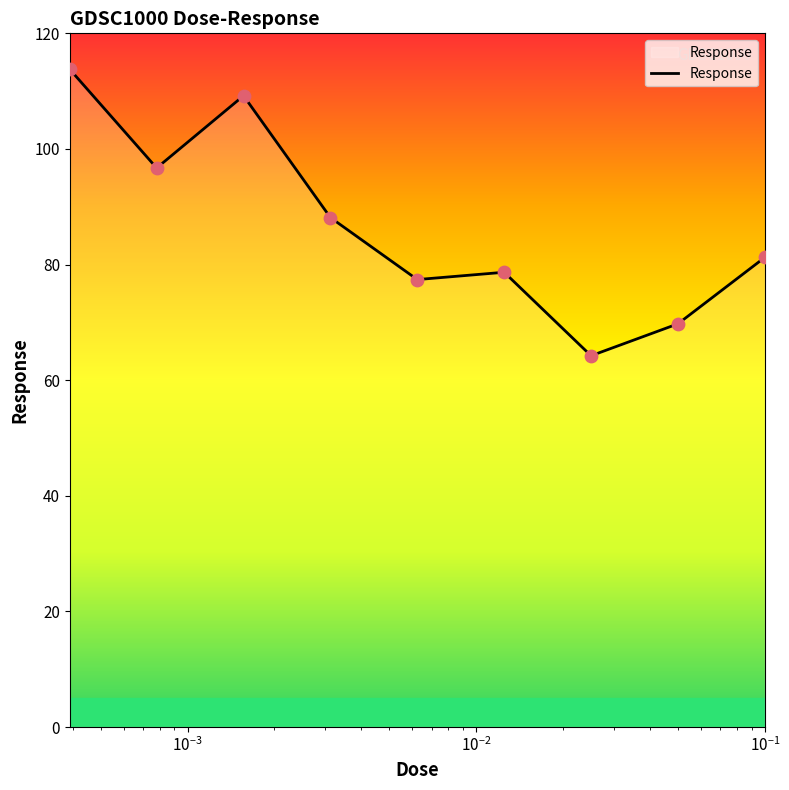

What is the smallest value displayed?

64.2